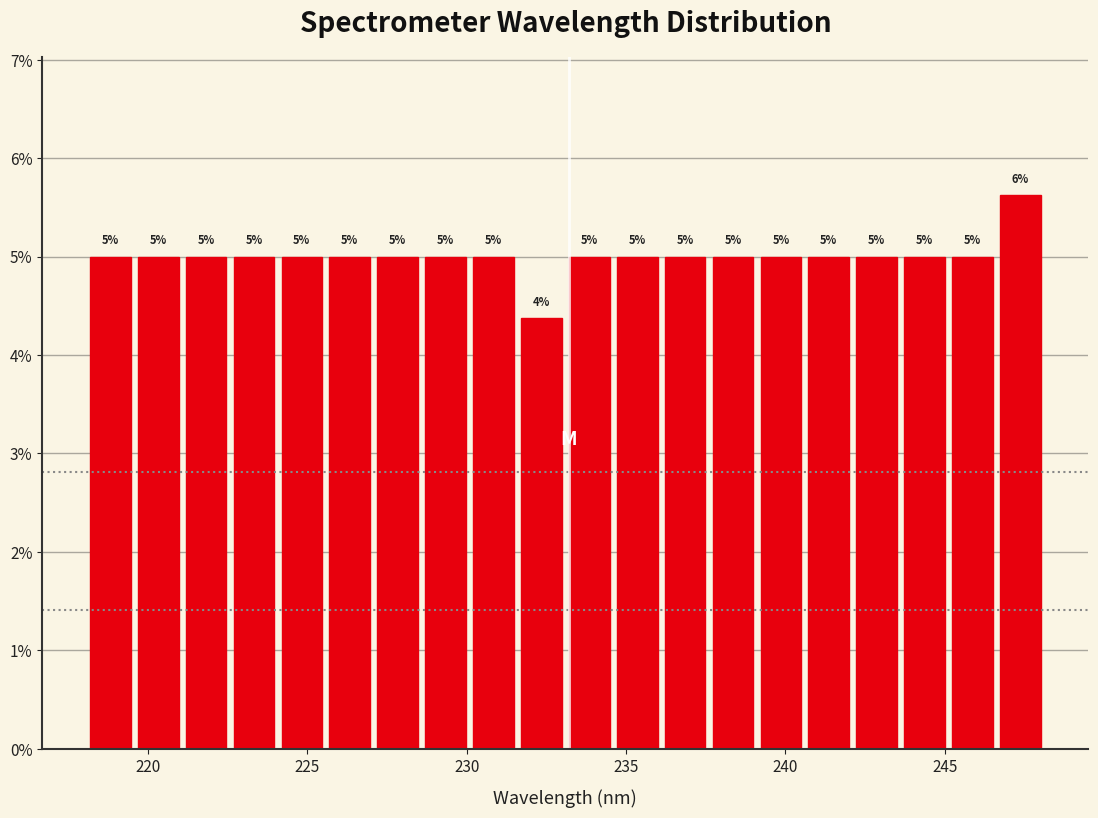

Around what value on the x-axis is the tallest bar? Give the approximate position of its centre, as read against the axis.

247.5